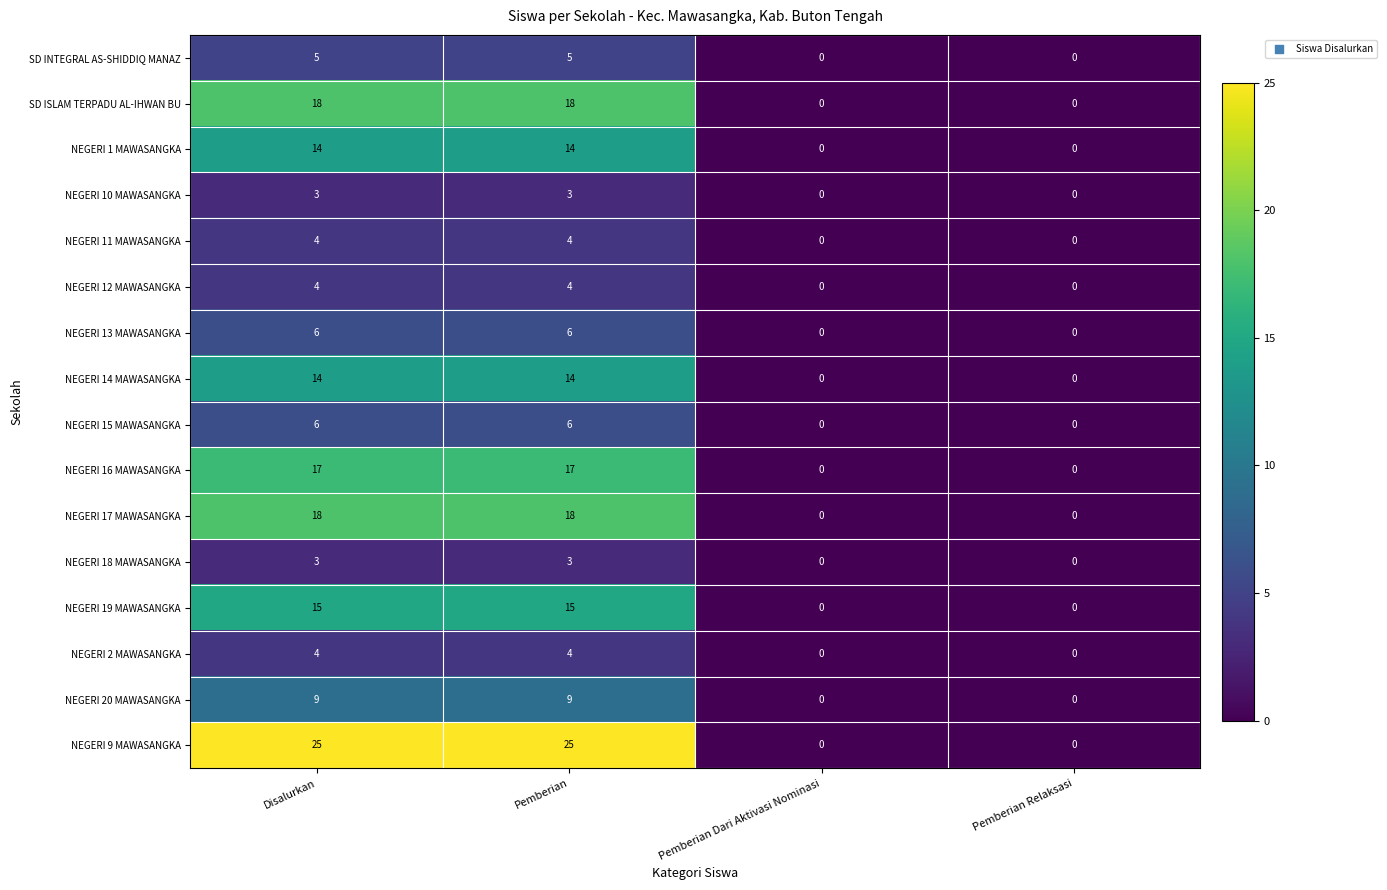

The NEGERI 1 MAWASANGKA series shows 14 at Pemberian. True or false?

True